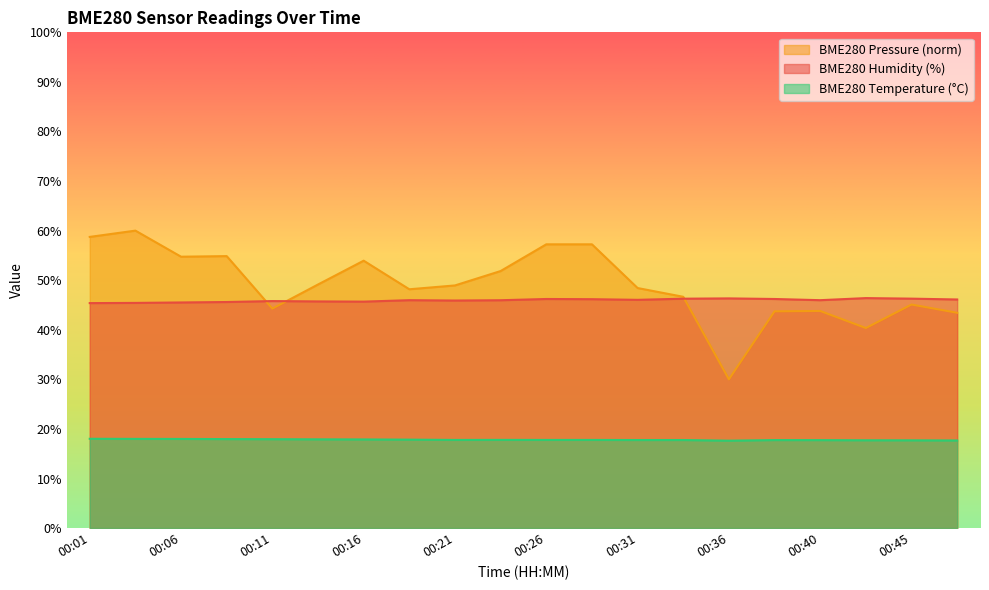

What is the sum of all BME280_pressure_norm values?

980.6